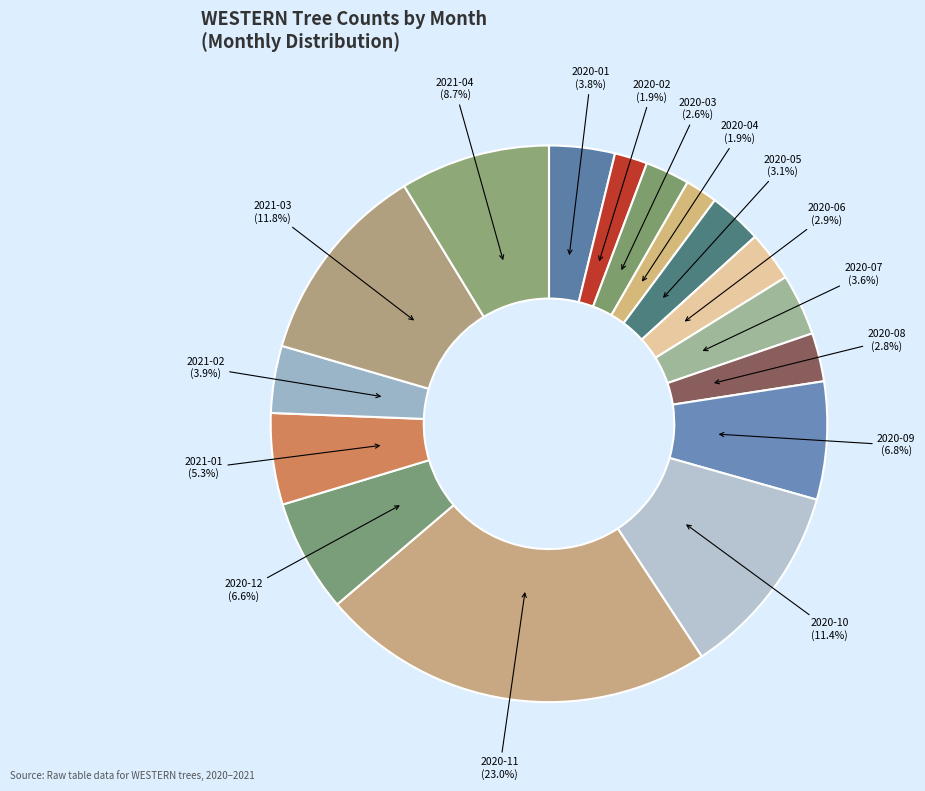

Does any single category account for the majority?

No